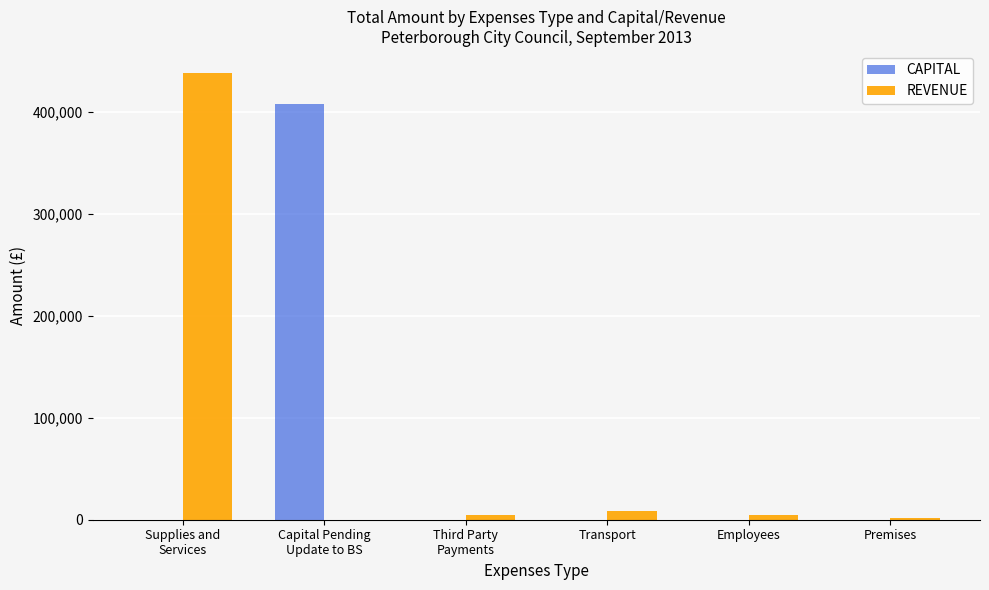

True or false: CAPITAL has a value of -211611.9 at Premises.

False